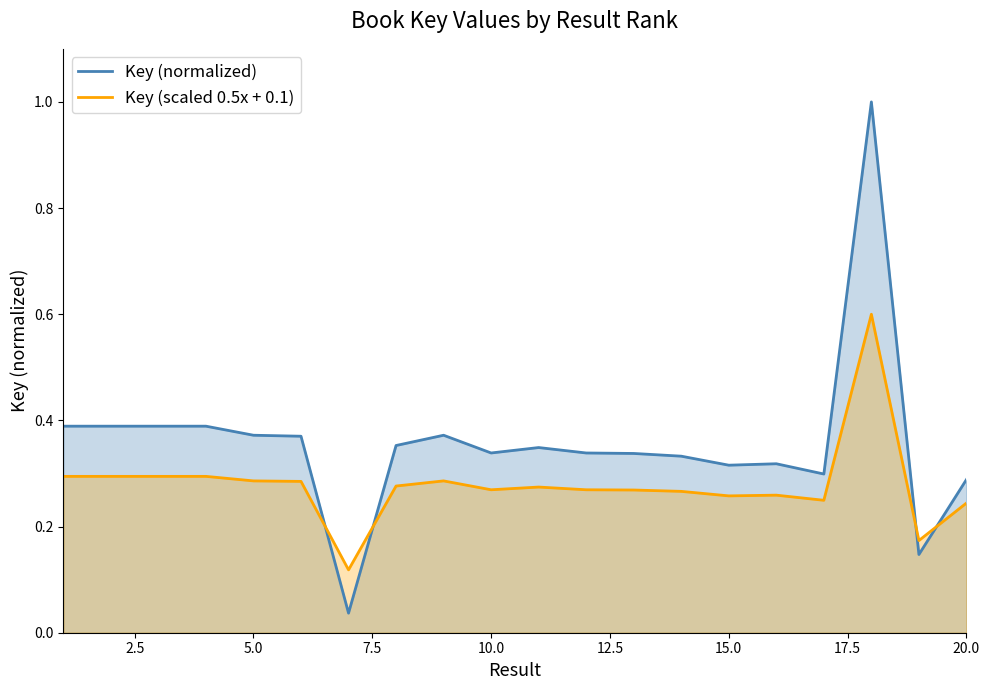

How many times do Key (normalized) and Key (scaled 0.5x + 0.1) cross each other?

4